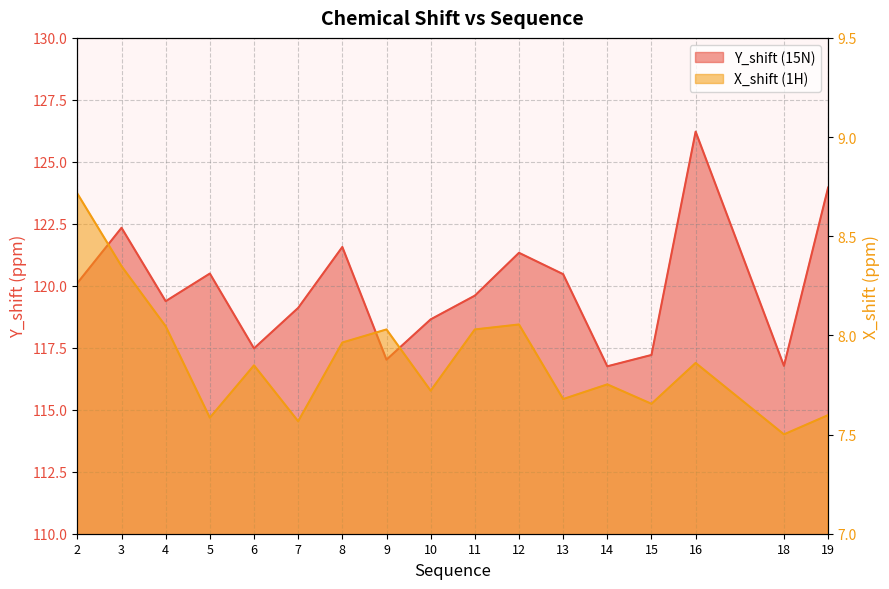

At which label is Y_shift closest to 121?

12